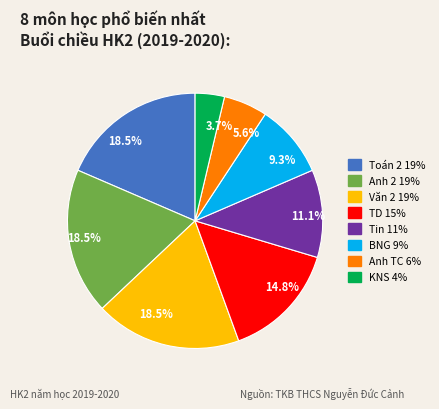

Does TD represent more than half of the total?

No